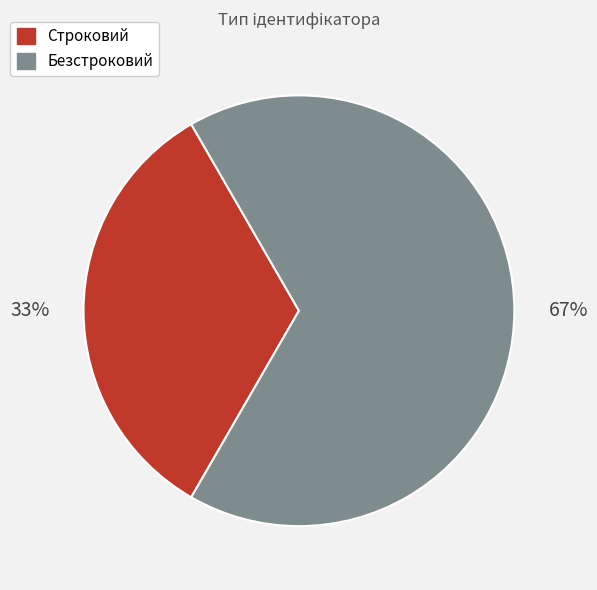

Which category has the biggest portion of the pie?

Безстроковий